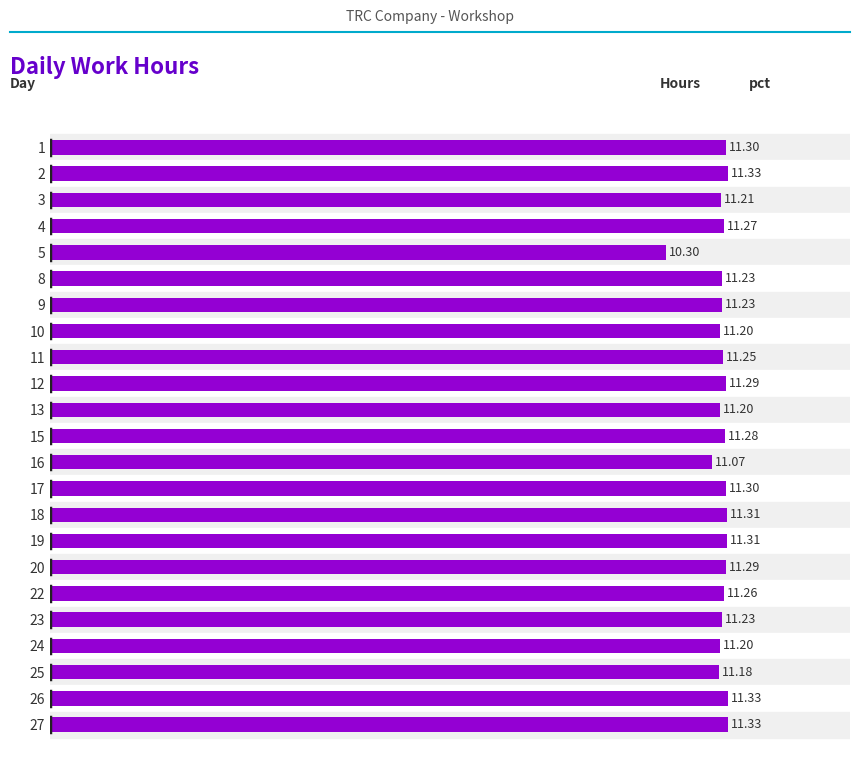

Which label corresponds to the smallest value in the chart?

5